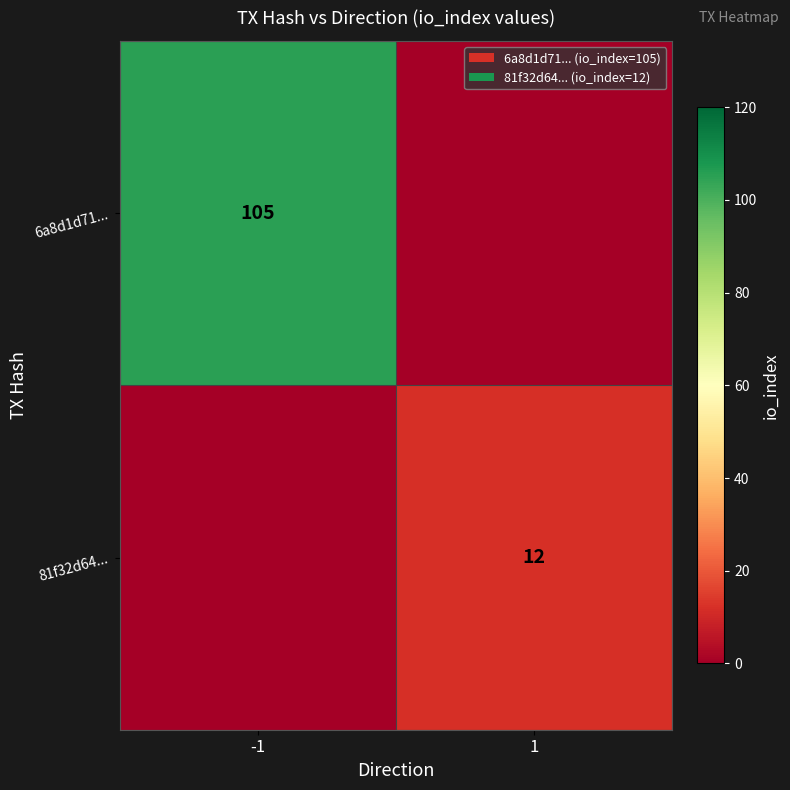

The value of 81f32d64... at 1 is 12. True or false?

True